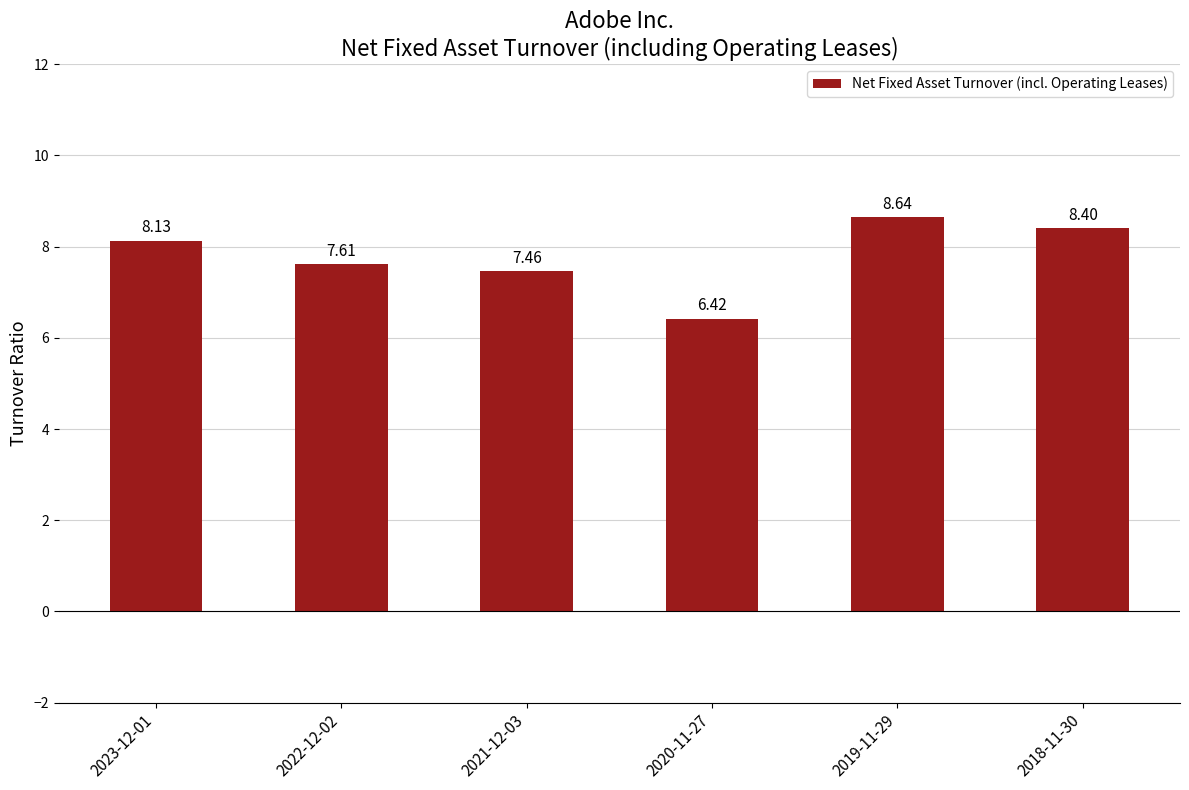

List the labels in order of value, smallest first.

2020-11-27, 2021-12-03, 2022-12-02, 2023-12-01, 2018-11-30, 2019-11-29